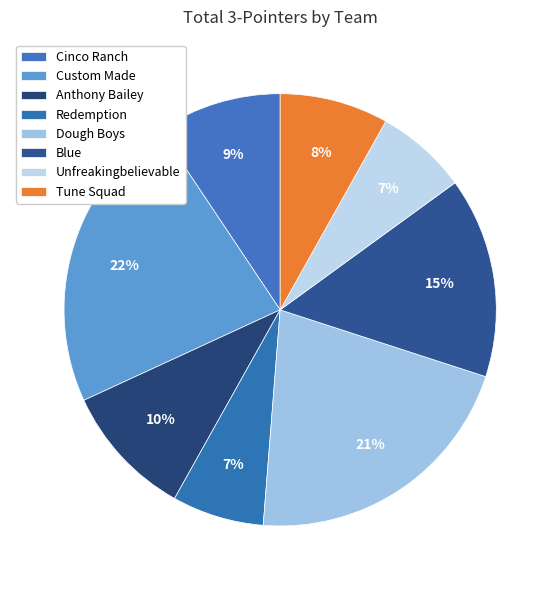

To the nearest percent, what portion does Custom Made represent?

22%